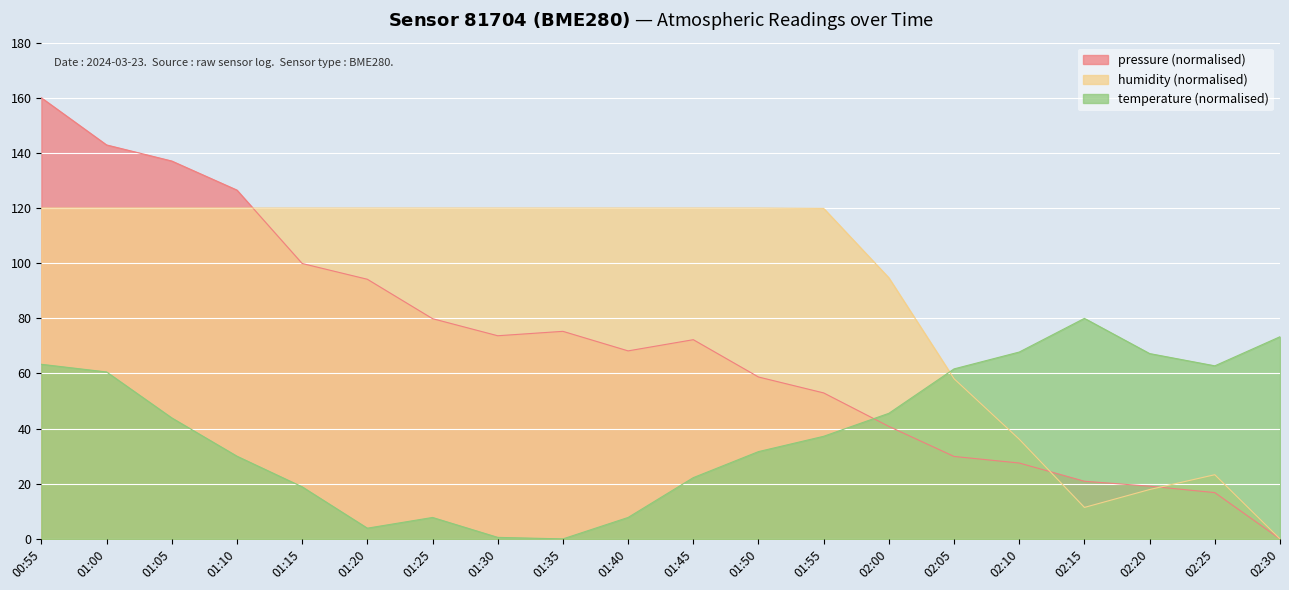

Where is the first local maximum for temperature?

01:25